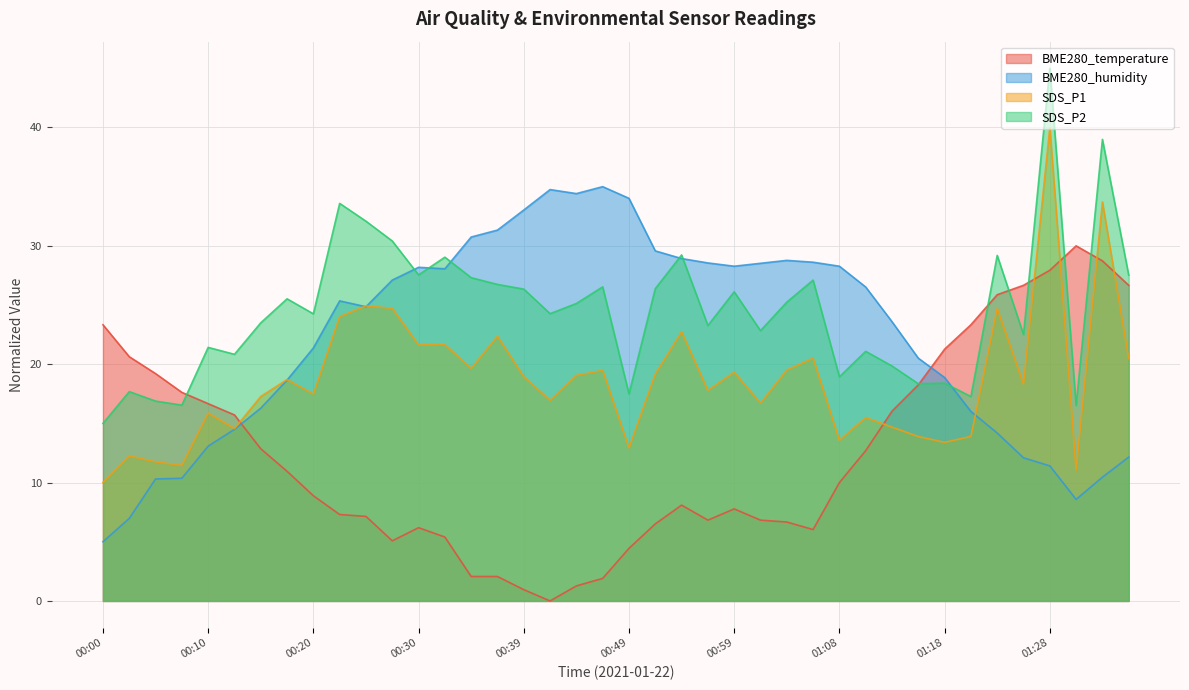

List the labels in order of BME280_temperature value, smallest first.

00:42, 00:39, 00:44, 00:47, 00:34, 00:37, 00:49, 00:27, 00:32, 01:06, 00:30, 00:51, 01:04, 00:56, 01:01, 00:25, 00:22, 00:59, 00:54, 00:20, 01:08, 00:17, 01:11, 00:15, 00:13, 01:13, 00:10, 00:08, 01:16, 00:05, 00:03, 01:18, 00:00, 01:21, 01:23, 01:25, 01:35, 01:28, 01:33, 01:30